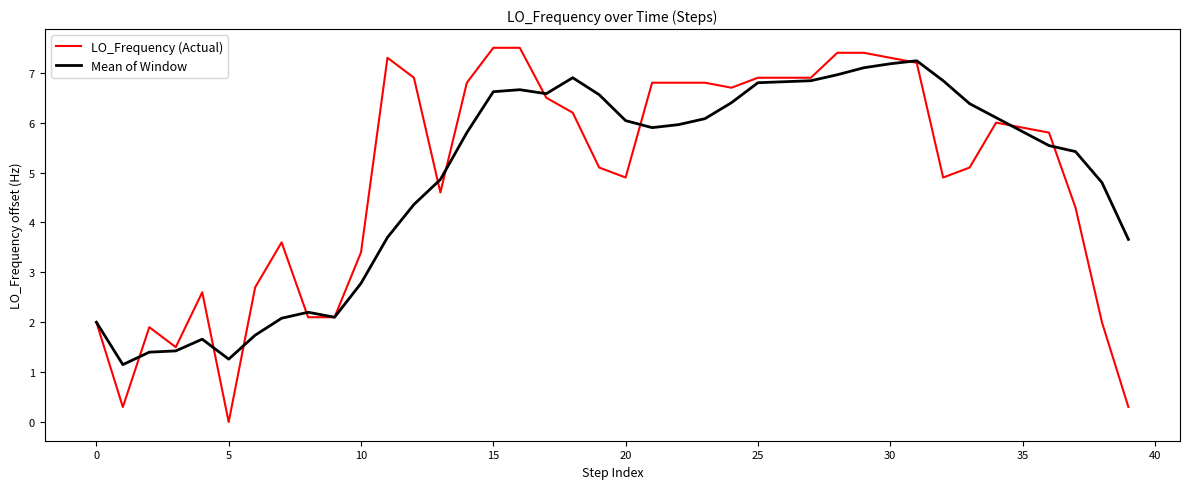

In Mean of Window, how many points are lower than both neighbors (excluding endpoints)?

5